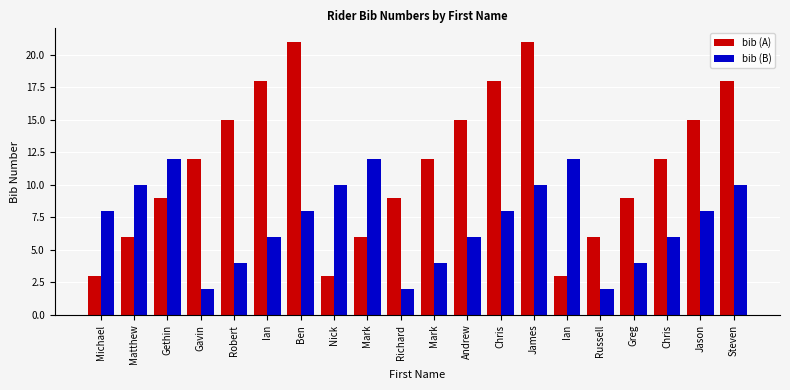

Which label corresponds to the smallest value in the chart?

Gavin